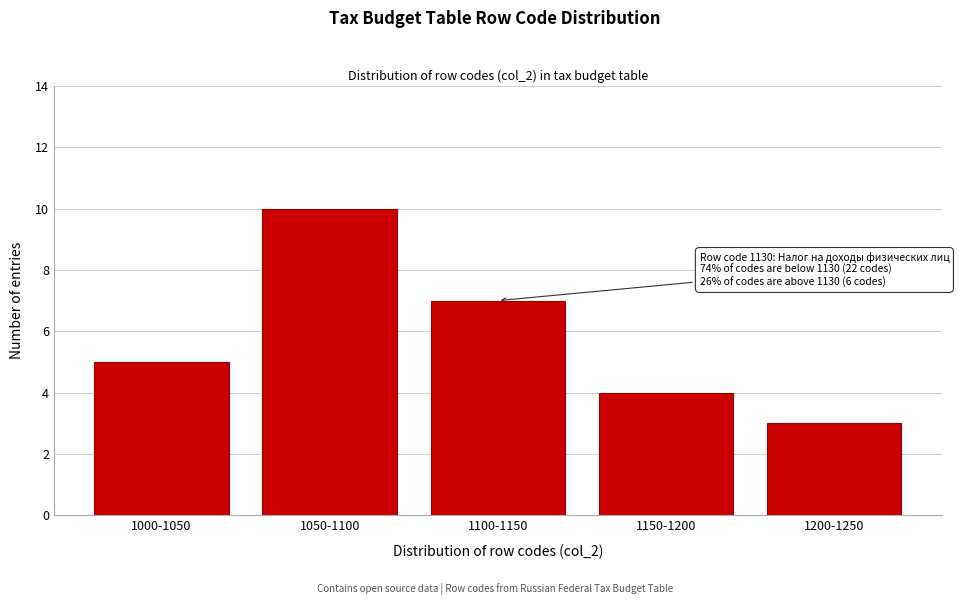

Reading right to left, transcribe all the data shown in this chart.

3	4	7	10	5